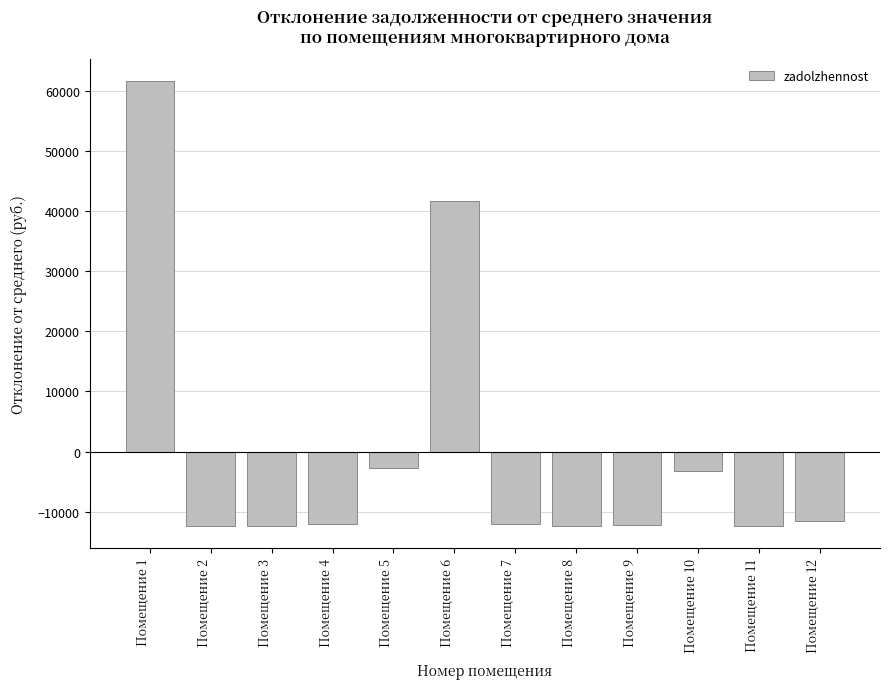

At which category does the chart reach its peak across all series?

Помещение 1